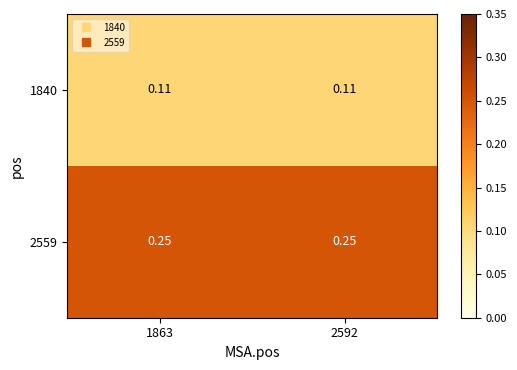

Is the value of 1840 at 2592 greater than the value of 2559 at 1863?

No